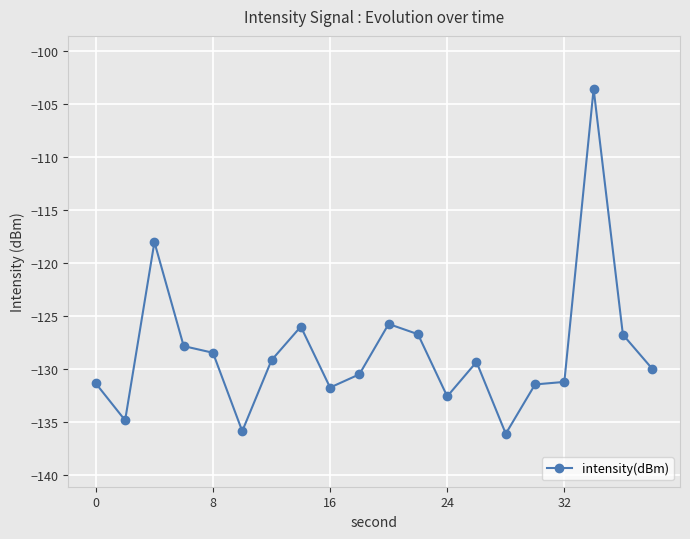

What is the maximum value shown in the chart?

-103.5